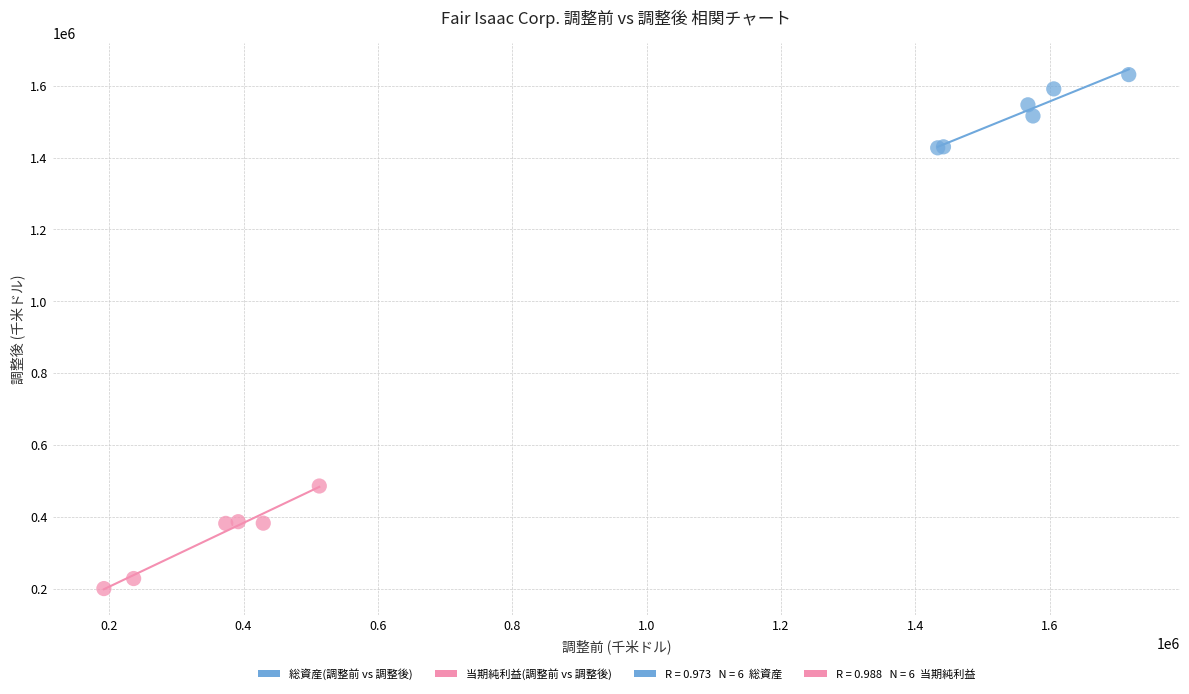

Which series has the widest spread of Y values?

当期純利益(調整前 vs 調整後)